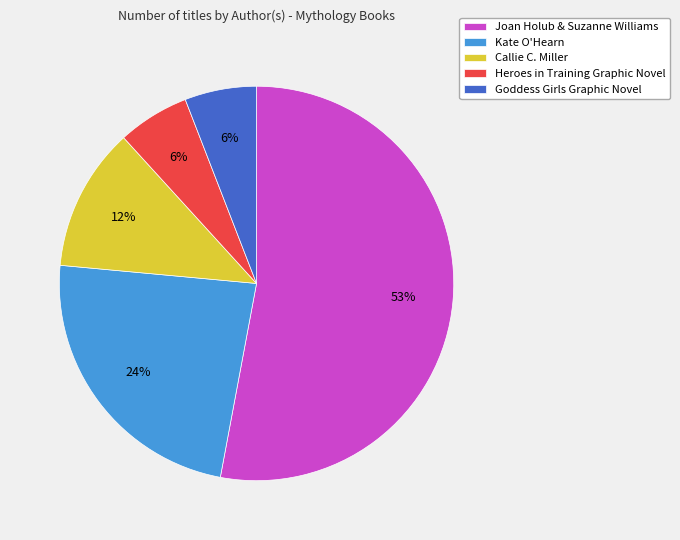

Does Joan Holub & Suzanne Williams represent more than half of the total?

Yes